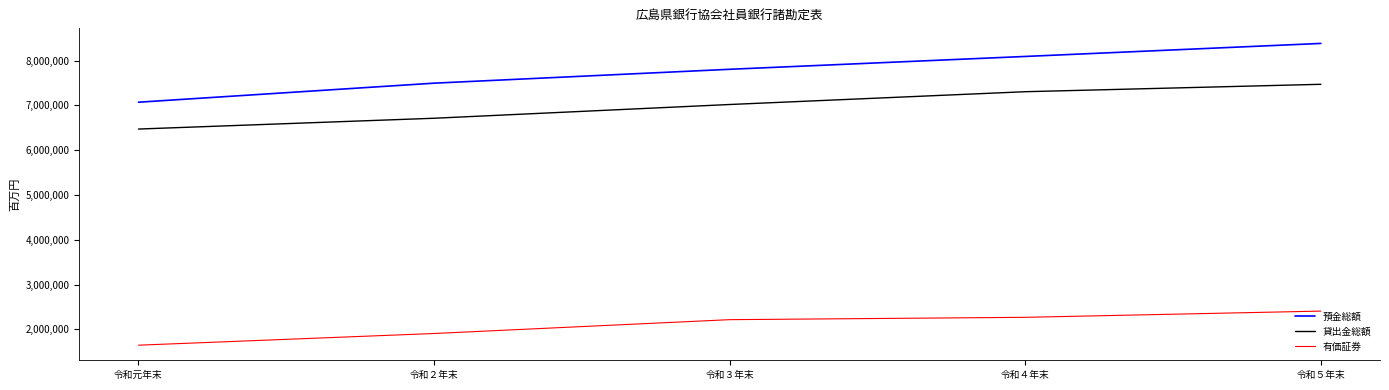

Which series has the largest total across all categories?

預金総額